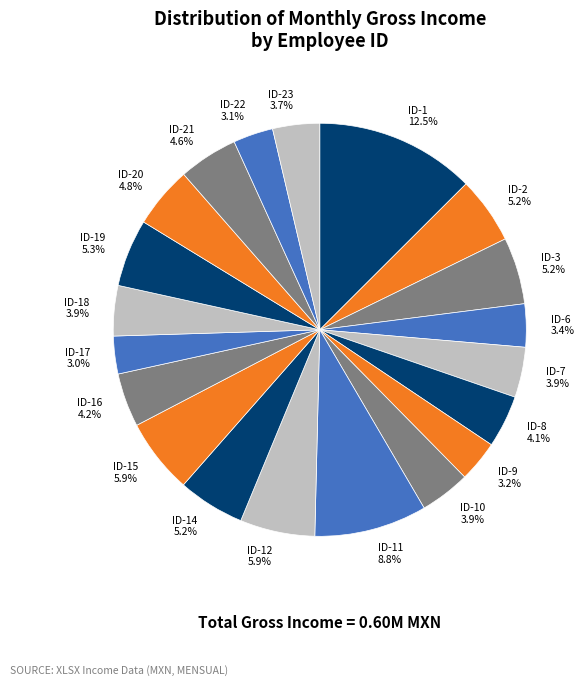

Is there a majority slice in this chart?

No